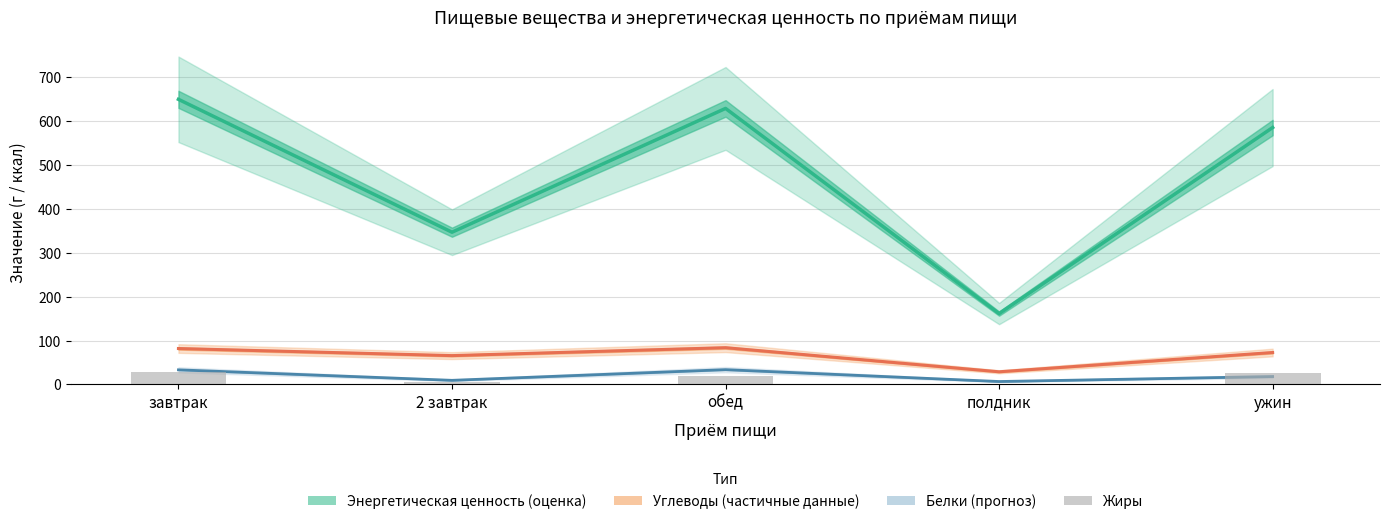

True or false: the data shows 2.8 at полдник.

False